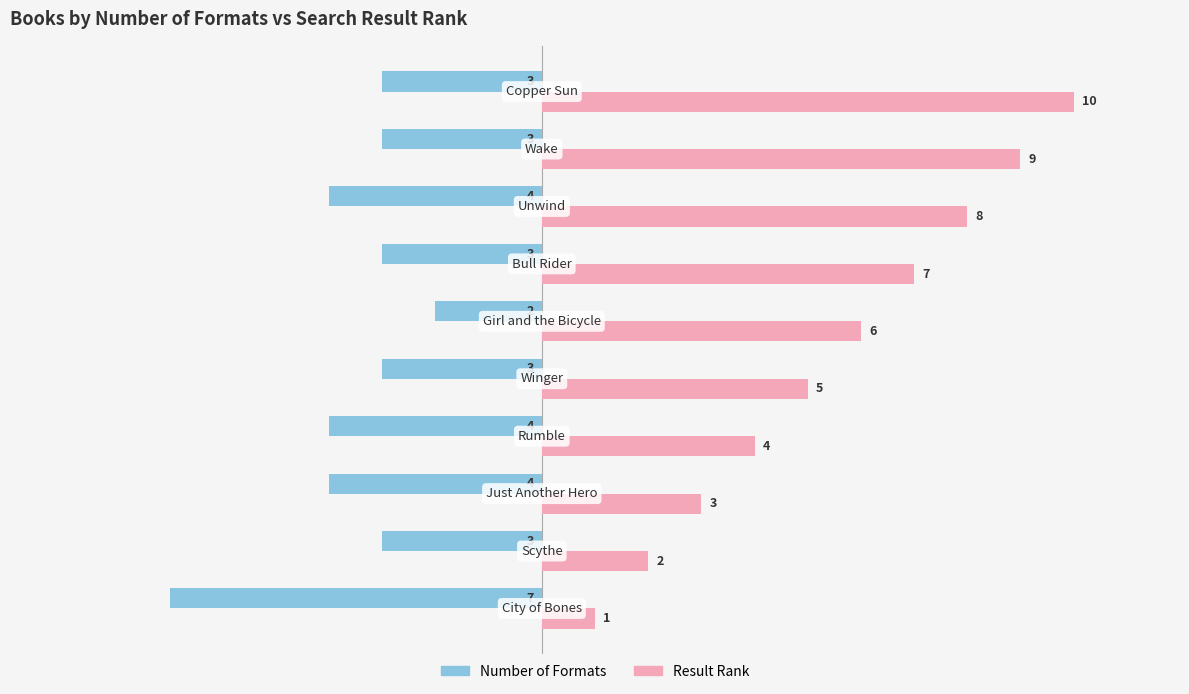

Rank the series by their maximum value, from highest to lowest.

Result Rank, Number of Formats